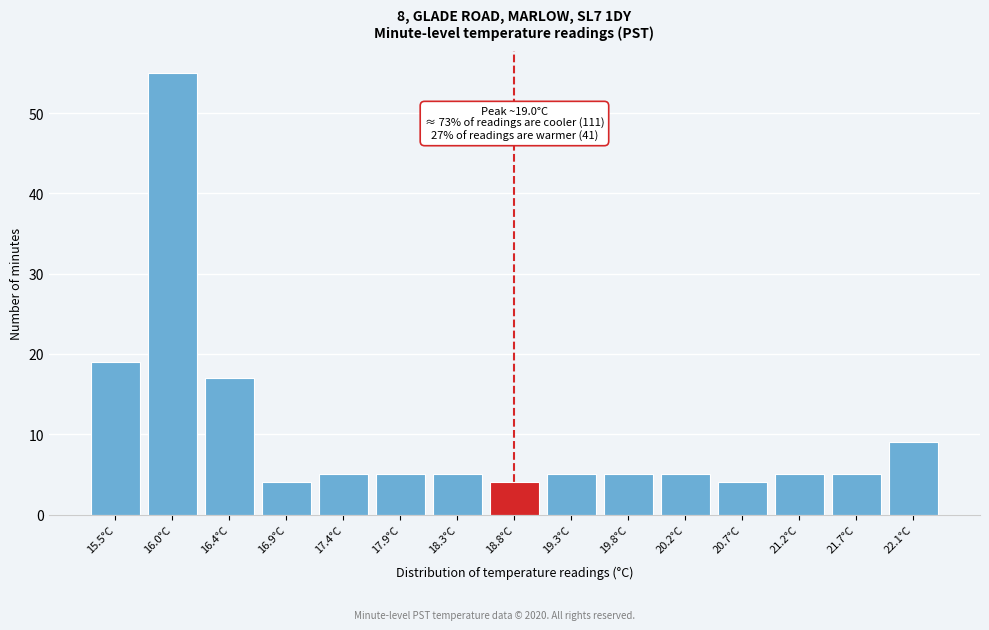

Reading left to right, extract all data points from this chart.

19	55	17	4	5	5	5	4	5	5	5	4	5	5	9